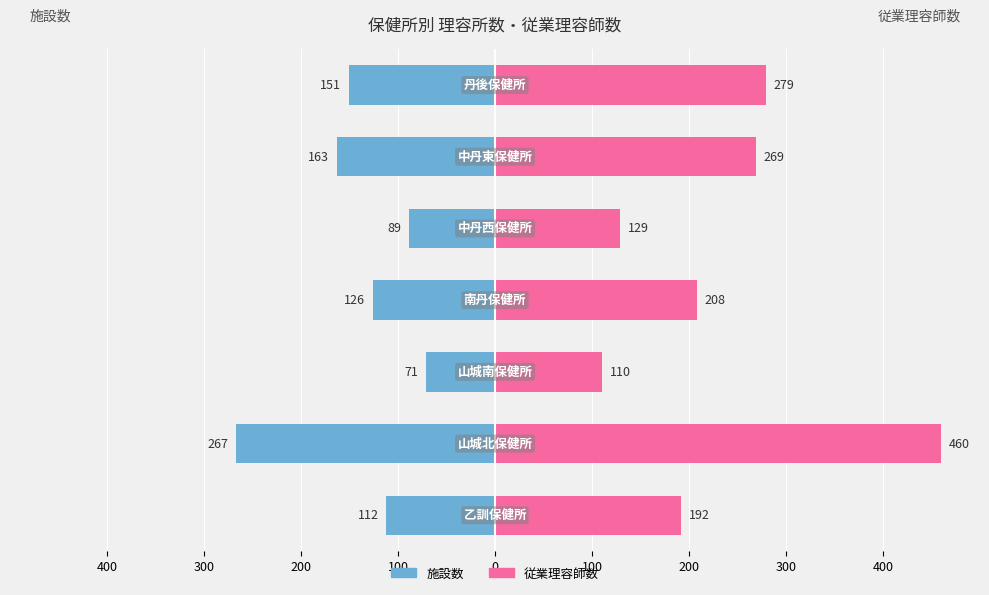

Reading left to right, list all the values displayed in this chart.

施設数: 400=-112	300=-267	200=-71	100=-126	0=-89	100=-163	200=-151
従業理容師数: 400=192	300=460	200=110	100=208	0=129	100=269	200=279